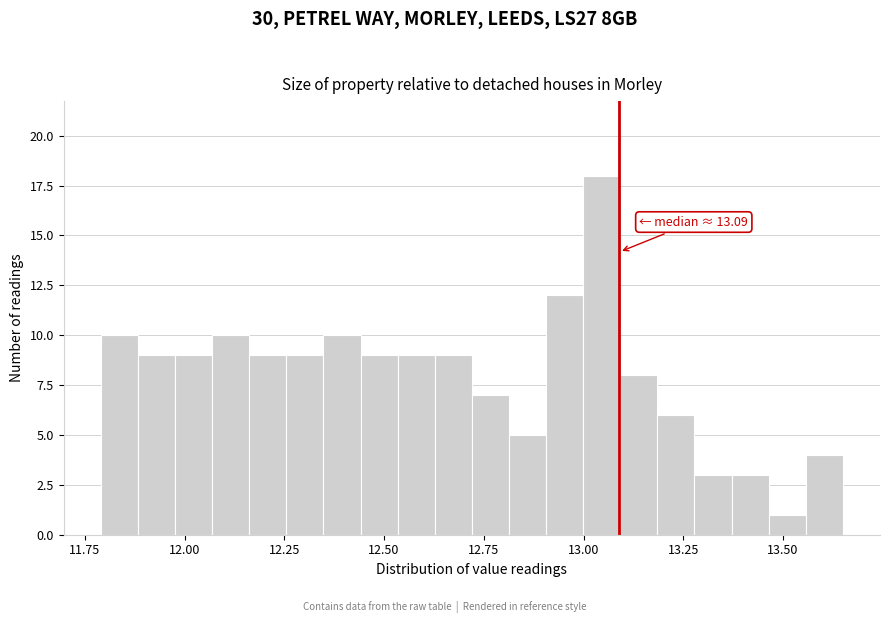

Around what value on the x-axis is the tallest bar? Give the approximate position of its centre, as read against the axis.

13.05